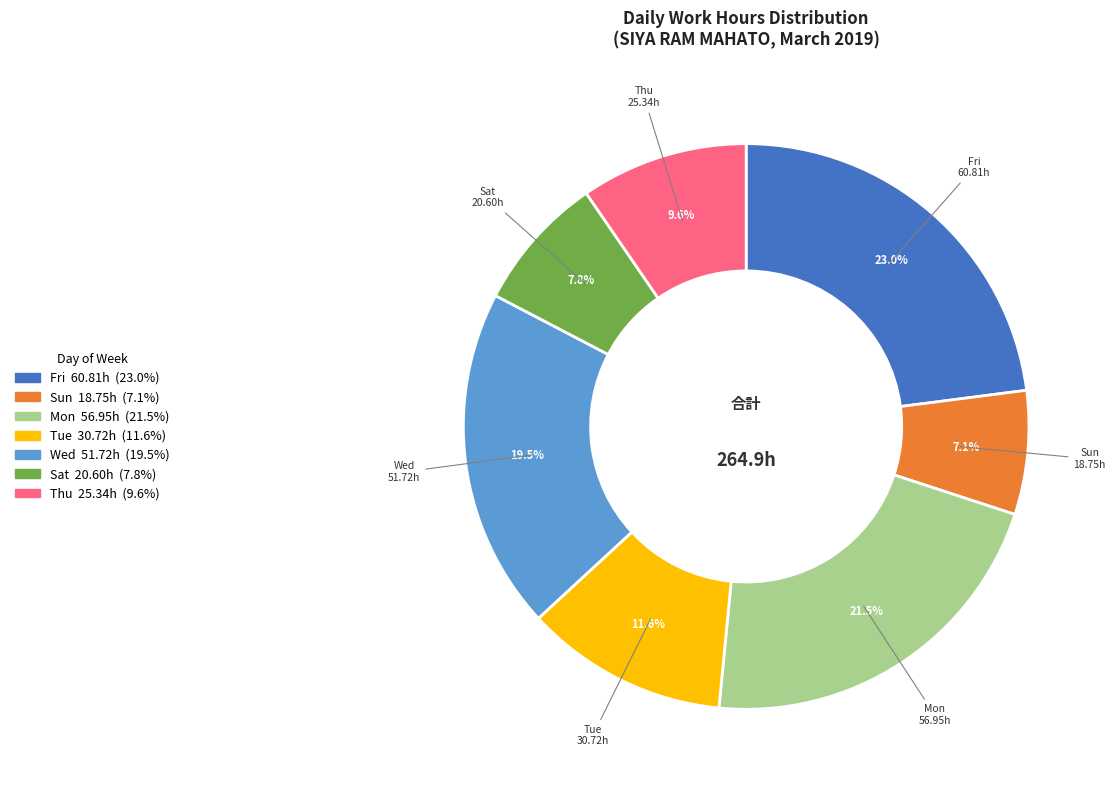

Does any single category account for the majority?

No